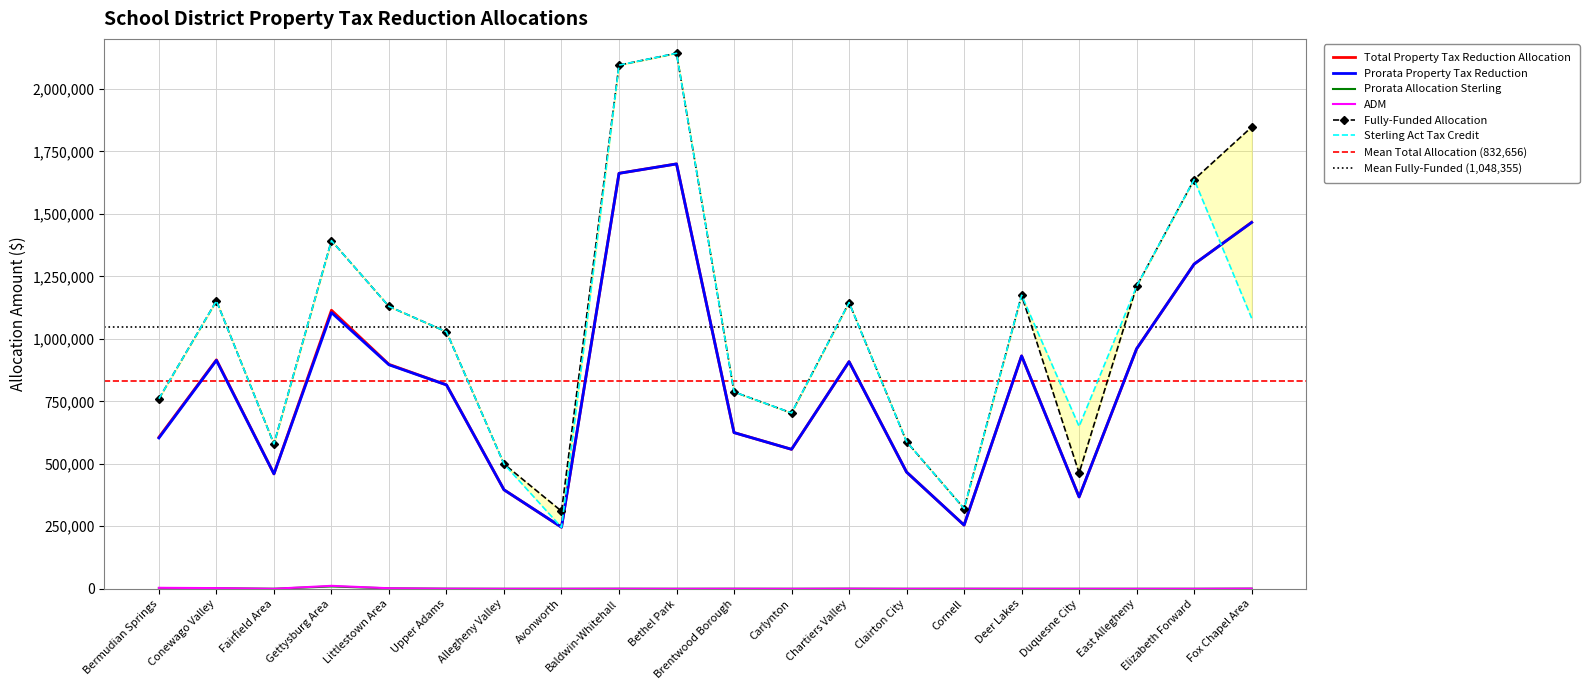

Which has a higher value, Chartiers Valley or Bethel Park?

Bethel Park